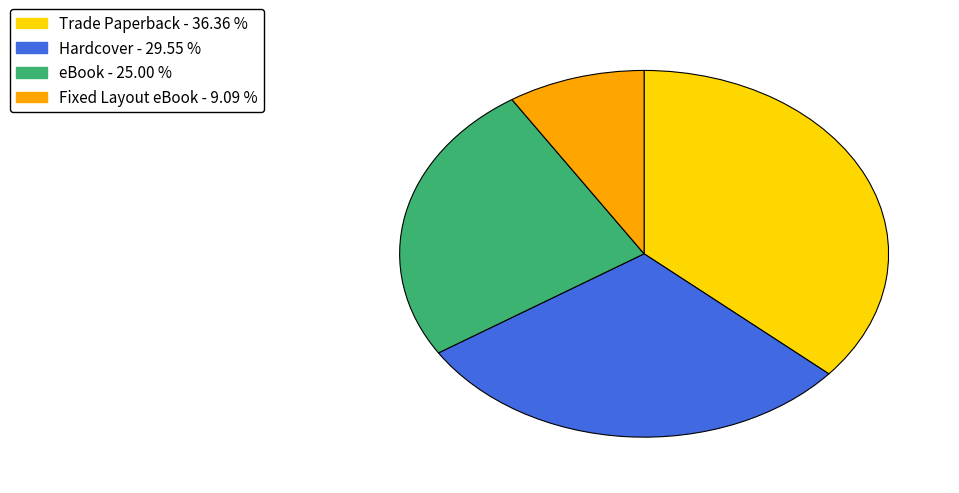

Is it true that eBook is 25% of the pie?

True